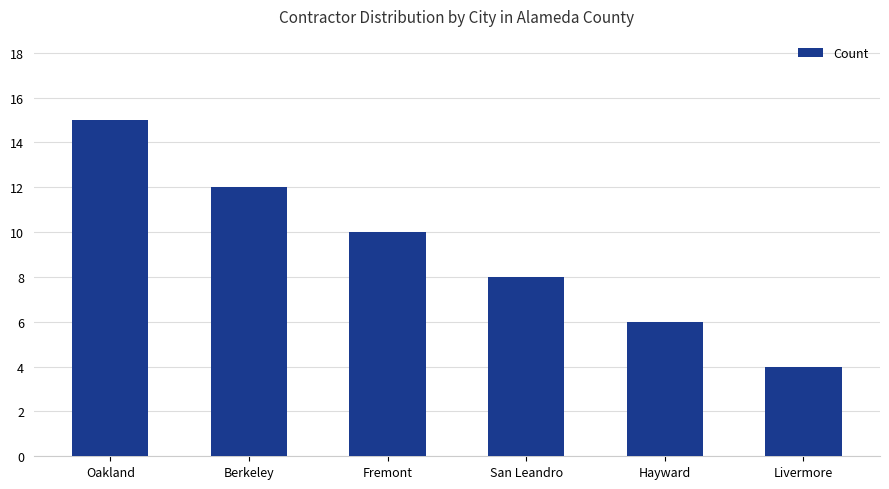

At which category does the chart reach its minimum across all series?

Livermore